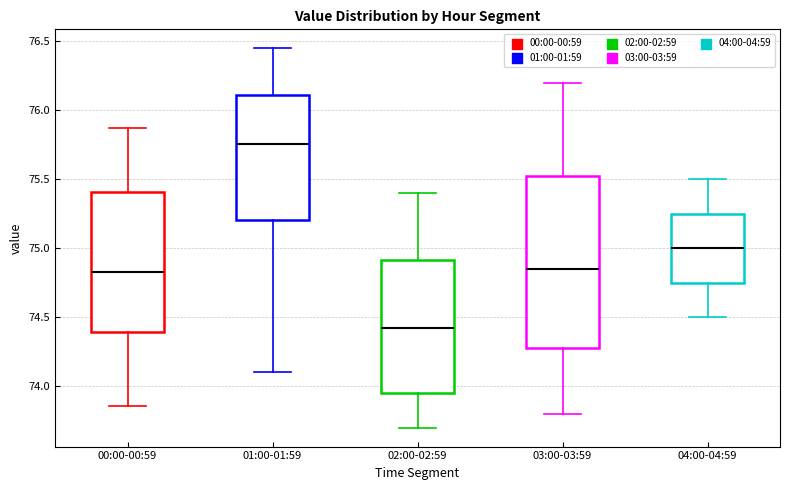

Reading left to right, transcribe this box plot: for each box, give where its median line is, the range the box spans, and where its two whiskers end, as read against the y-axis. The values are not printed on the chart, so give them approximately, as read against the axis.

00:00-00:59: median 74.85, box 74.40 to 75.40, whiskers 73.85 to 75.85
01:00-01:59: median 75.75, box 75.20 to 76.10, whiskers 74.10 to 76.45
02:00-02:59: median 74.45, box 73.95 to 74.90, whiskers 73.70 to 75.40
03:00-03:59: median 74.85, box 74.30 to 75.55, whiskers 73.80 to 76.20
04:00-04:59: median 75.00, box 74.75 to 75.25, whiskers 74.50 to 75.50